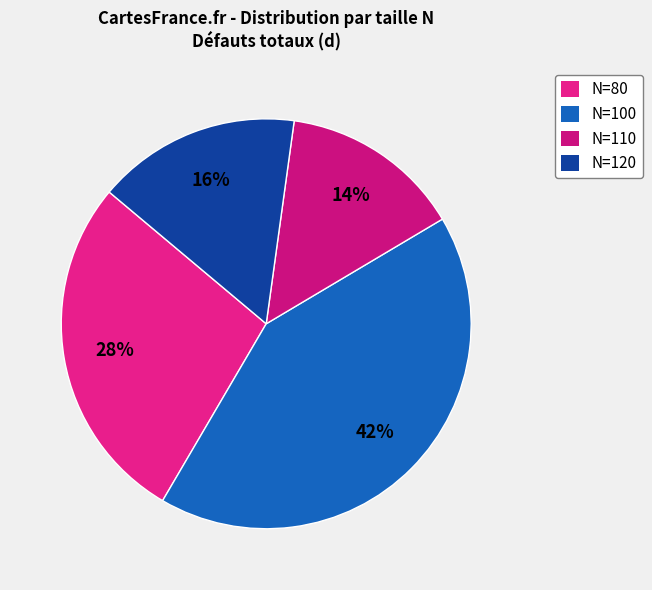

To the nearest percent, what portion does N=100 represent?

42%